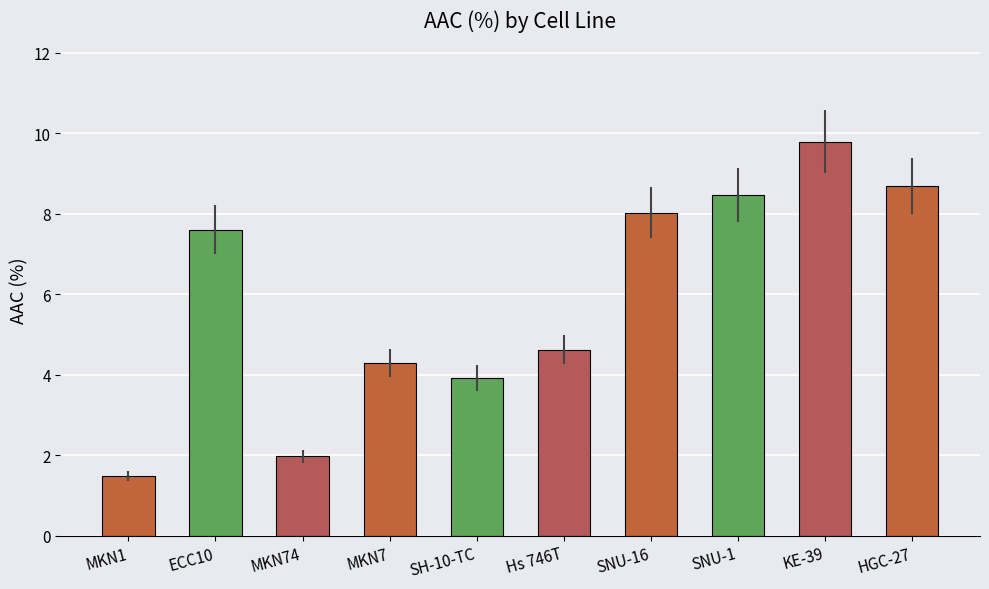

What is the greatest value displayed?

9.8